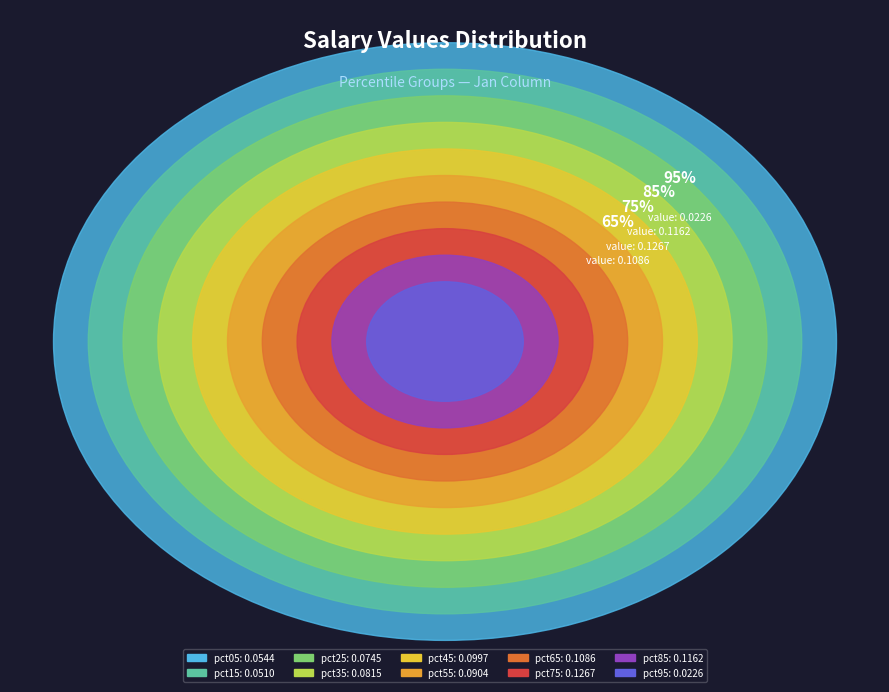

Does pct75 account for over 50% of the chart?

No